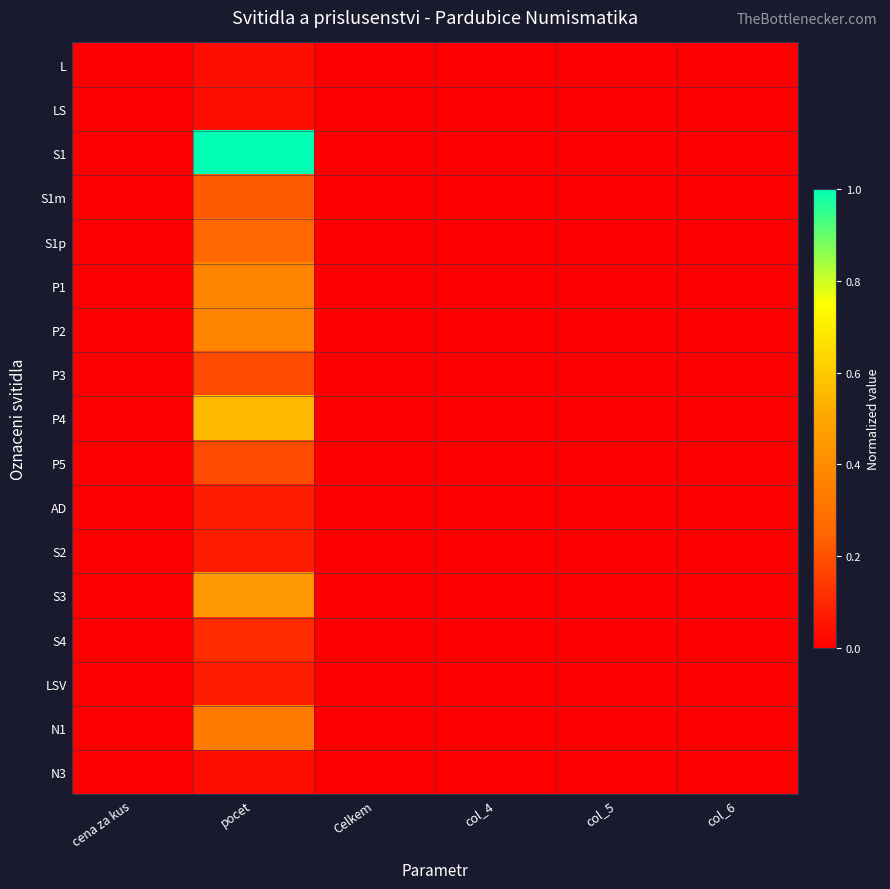

Which series has the widest spread of values?

S1